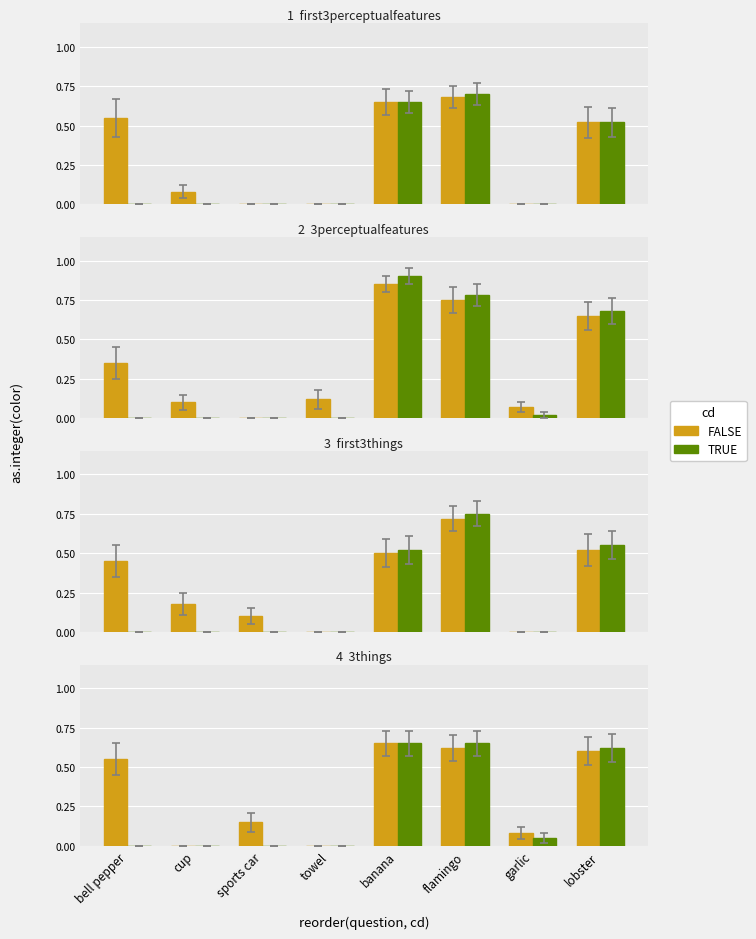

Count the number of data series in this chart.

2